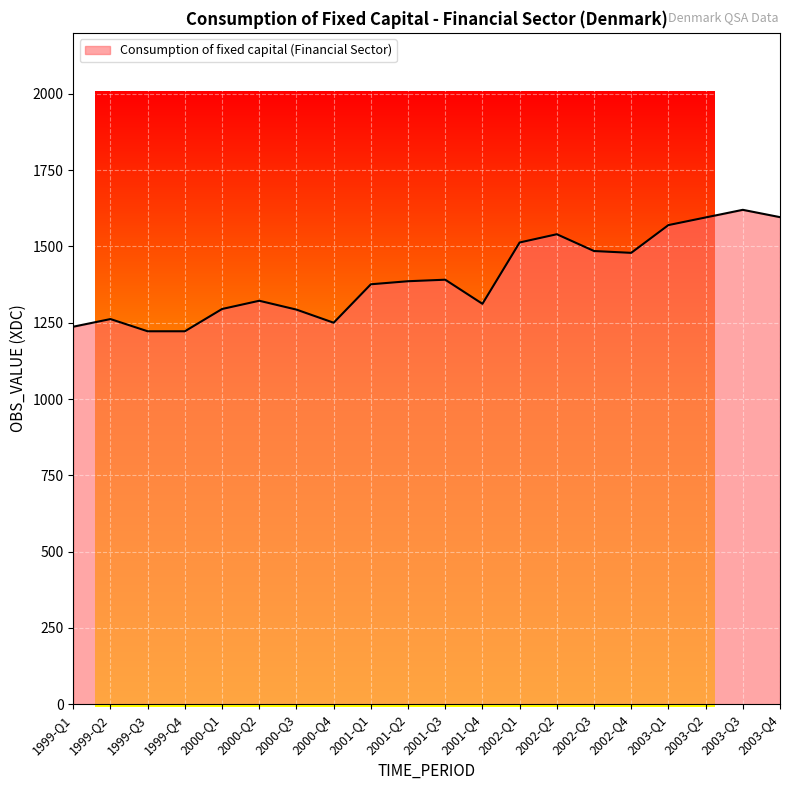

At which category does the data reach its first local peak?

1999-Q2